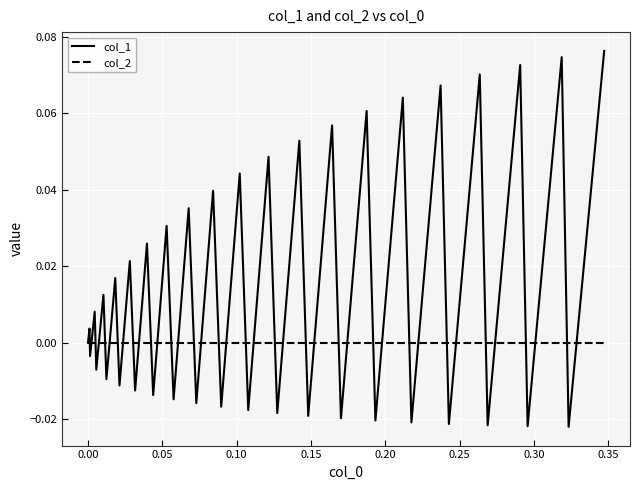

Which series has the largest range (max minus min)?

col_1